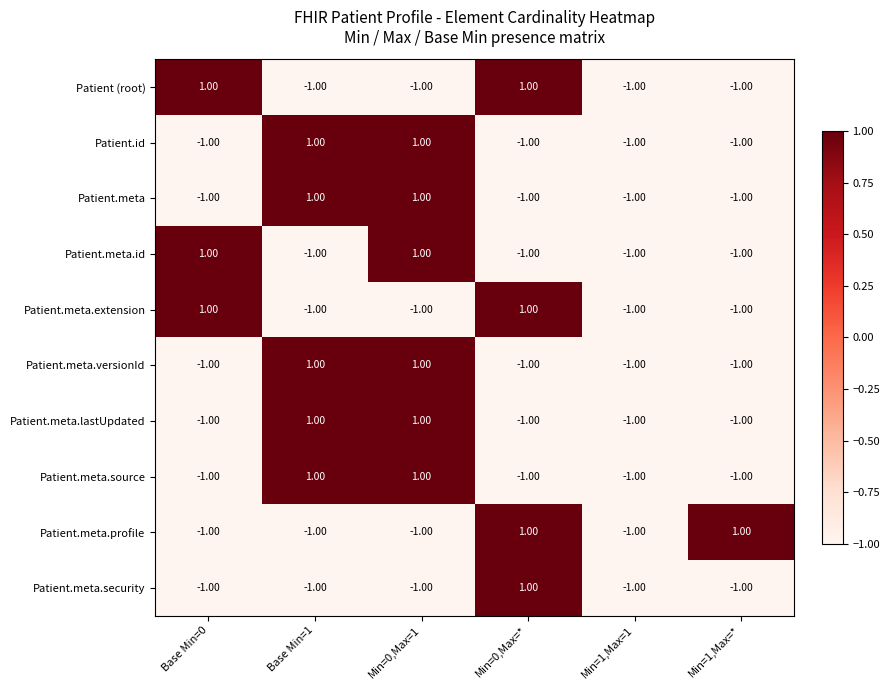

Is the value of Patient.meta.source at Base Min=1 greater than the value of Patient.meta.extension at Min=0,Max=1?

Yes